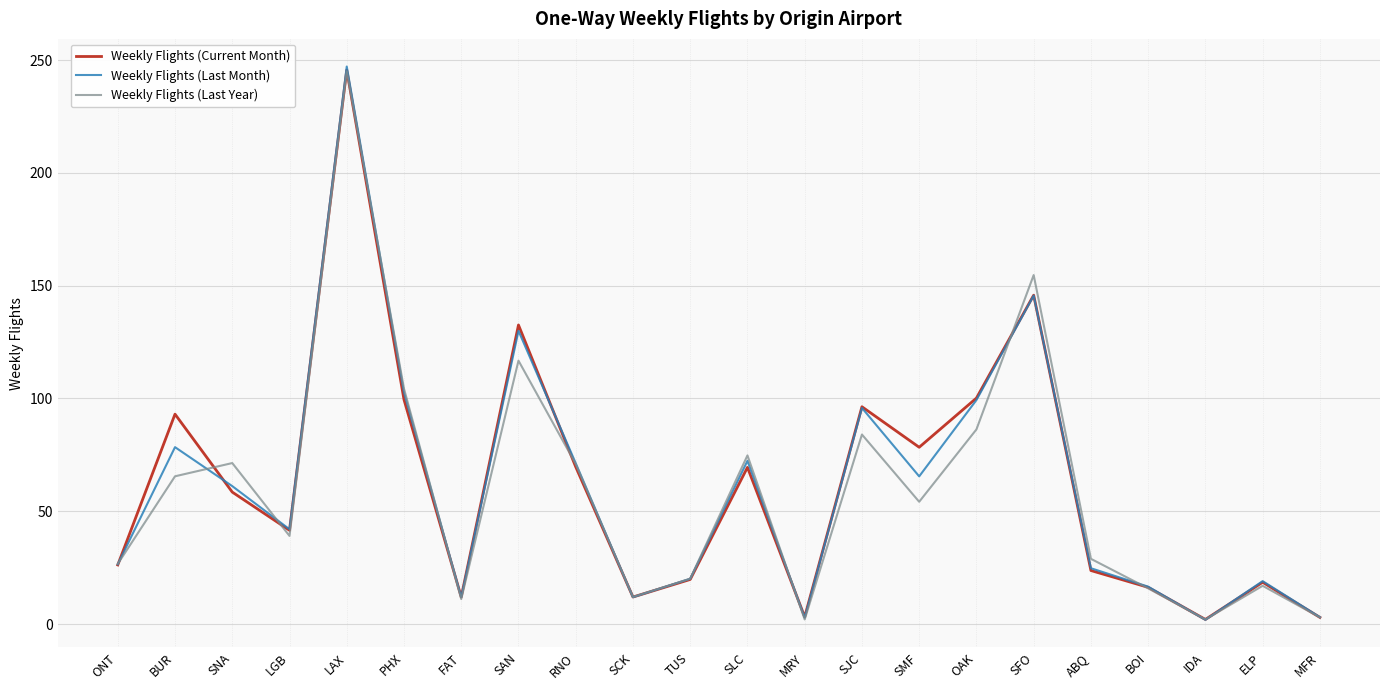

What position from the right is SMF?

8